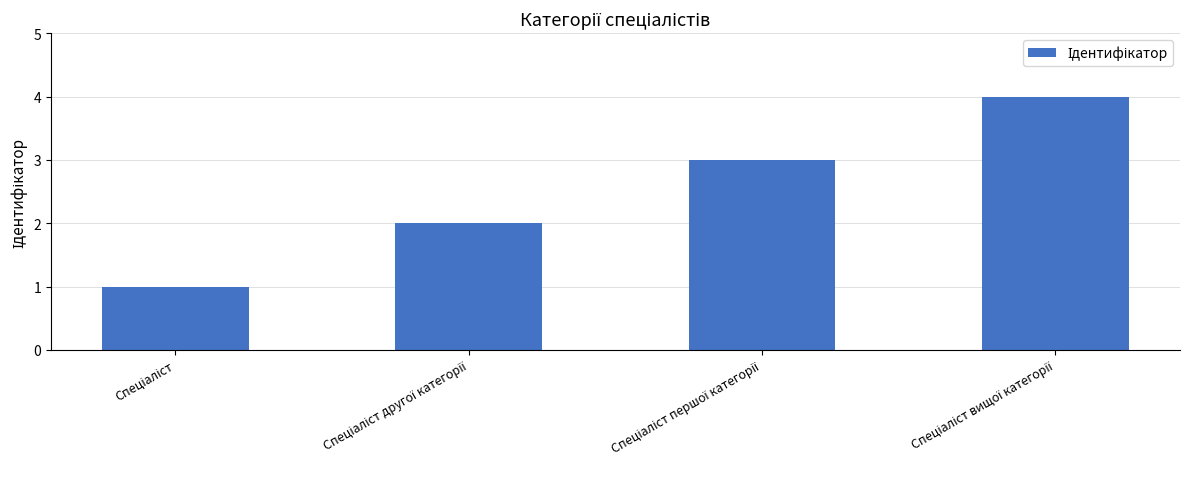

What is the greatest value displayed?

4